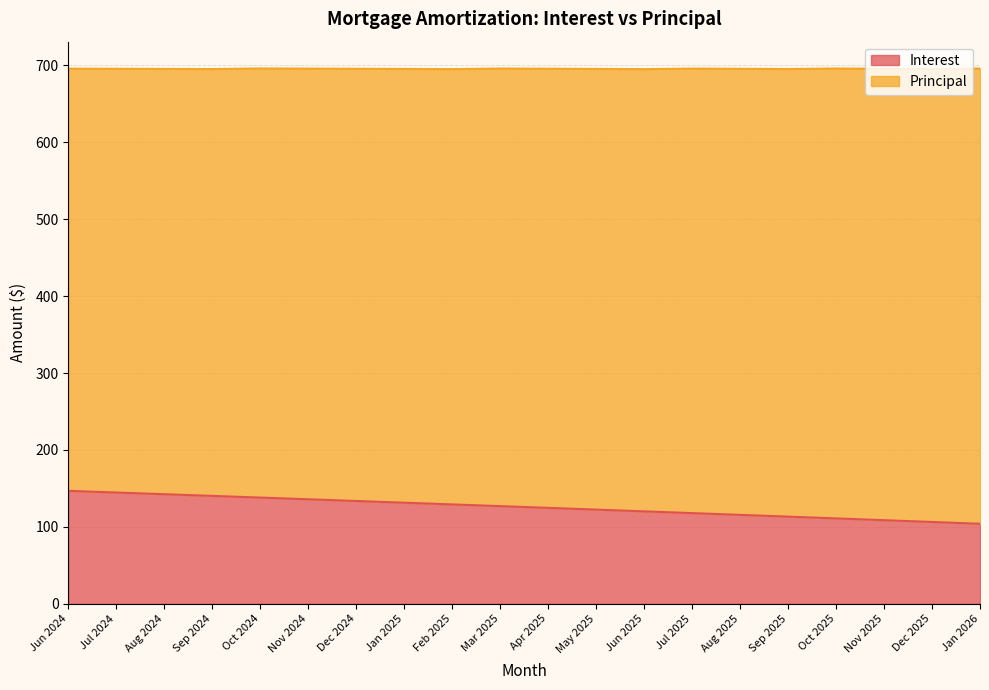

Read the value at Jan 2025.

131.4